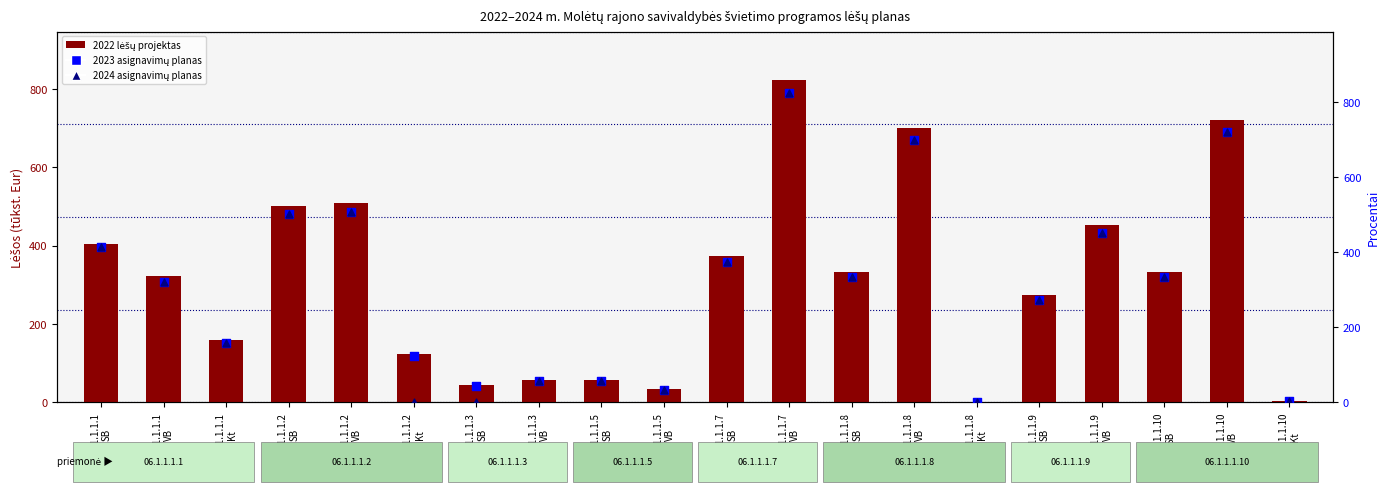

Is the value of 2022 lėšų projektas at 06.1.1.1.10
SB greater than the value of 2024 asignavimų planas at 06.1.1.1.7
VB?

No